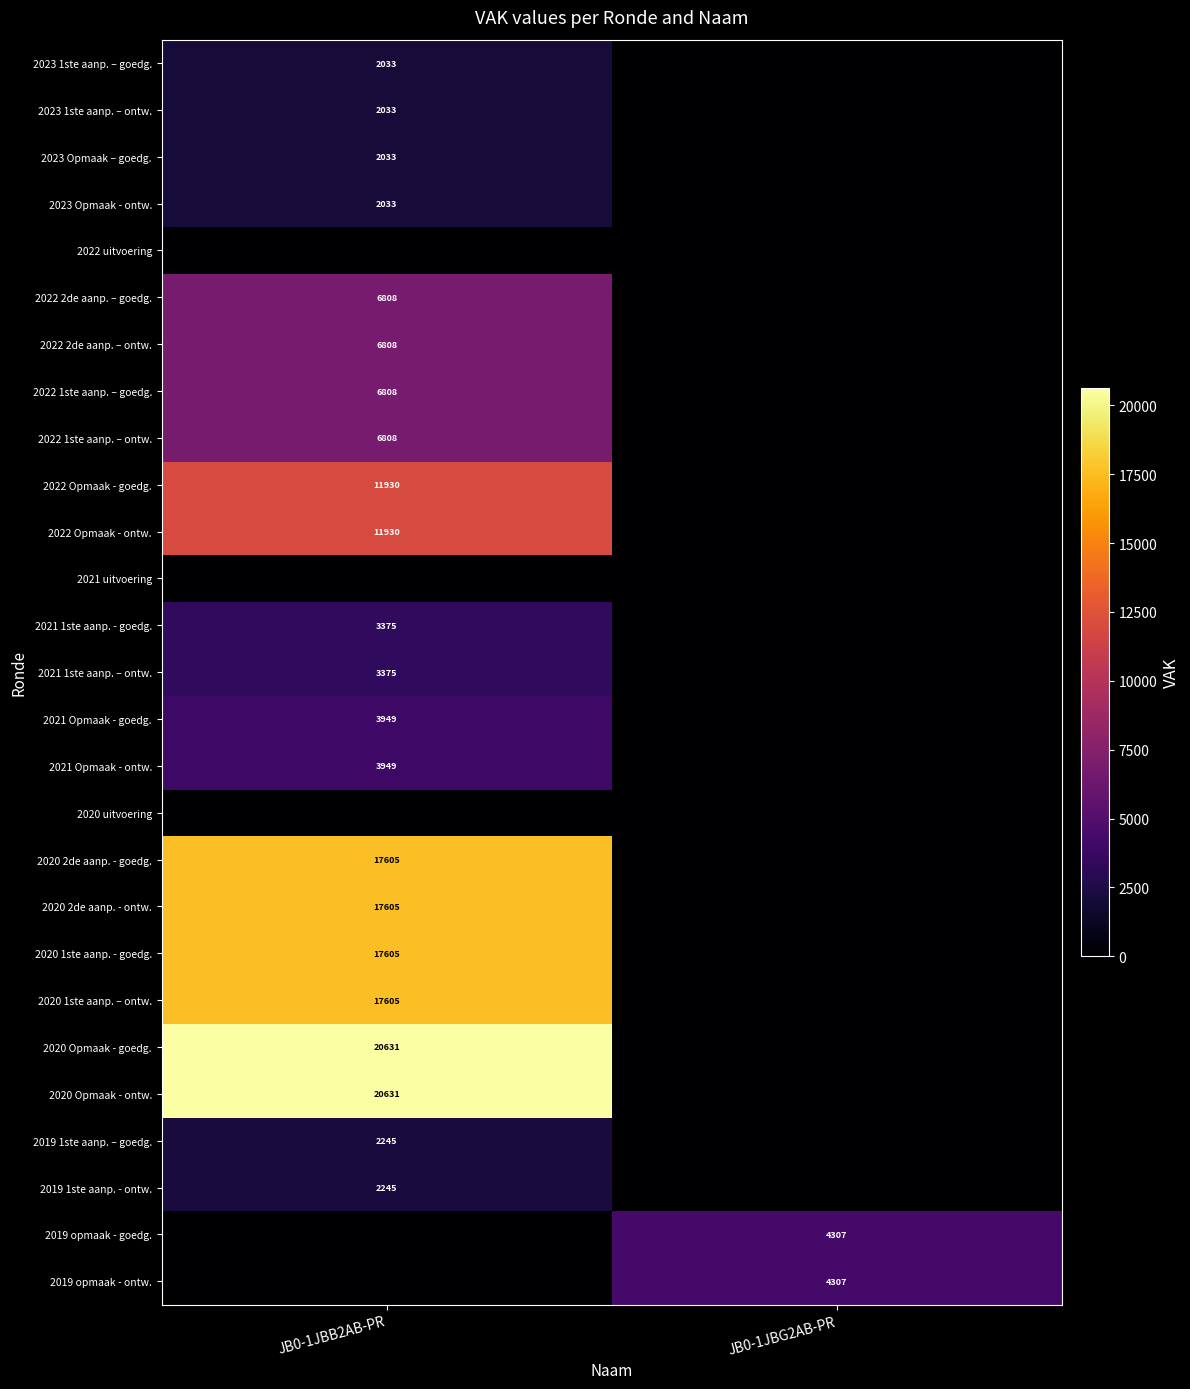

True or false: 2020 2de aanp. - ontw. has a value of 17605 at JB0-1JBB2AB-PR.

True